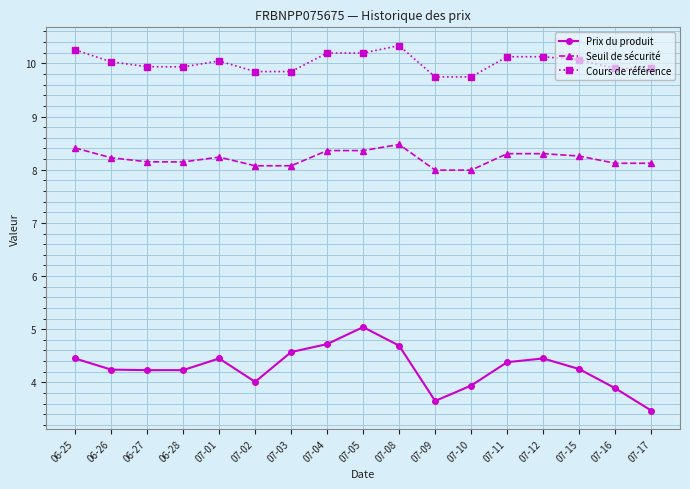

At how many categories does at least one series exceed 8?

17